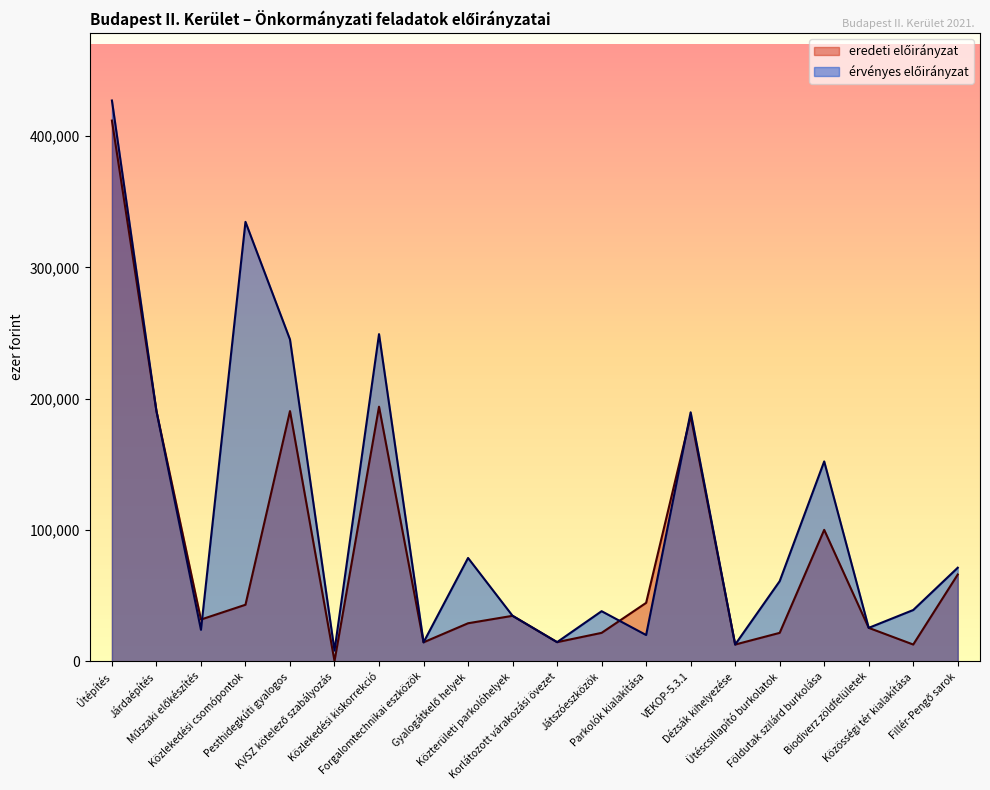

What is the difference between the highest and lowest values at Útépítés?

15282.0